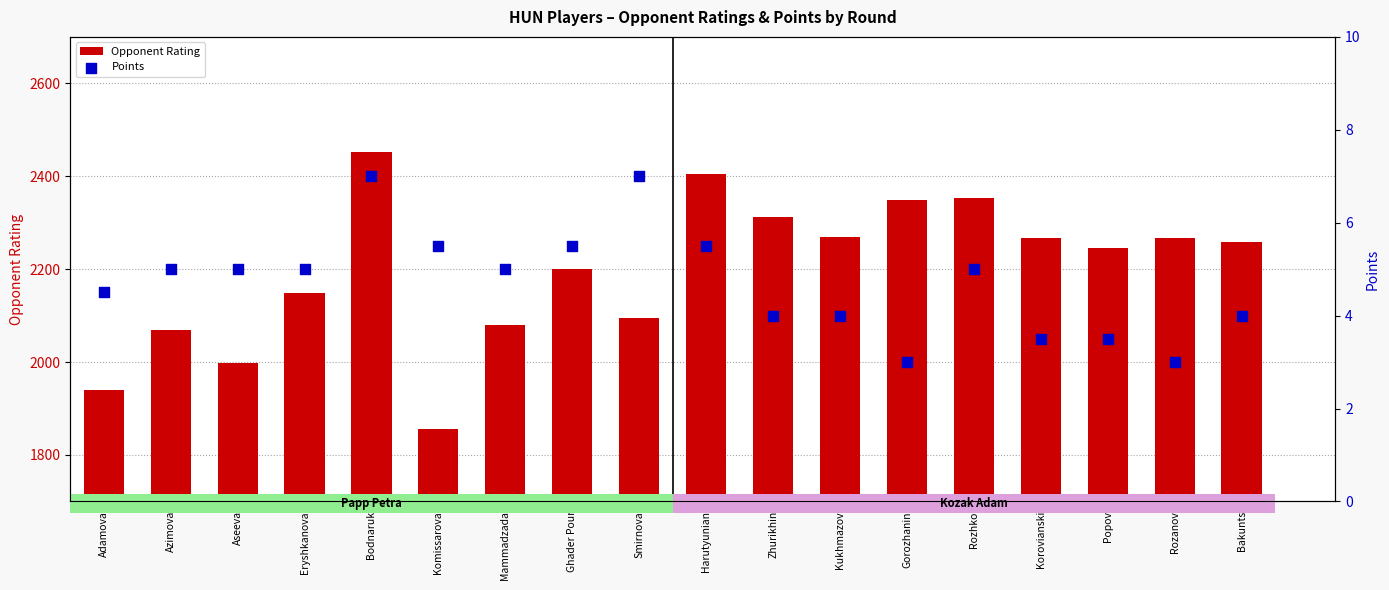

At which category is the sum across all series the highest?

Bodnaruk